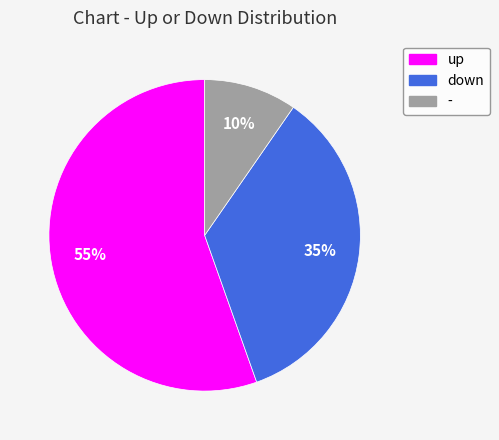

Is it true that down is 24% of the pie?

False